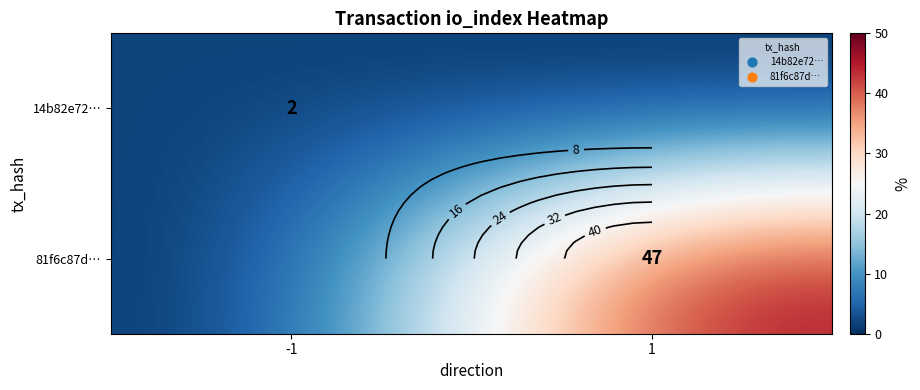

What is the spread (max minus min) of values at 1?

47